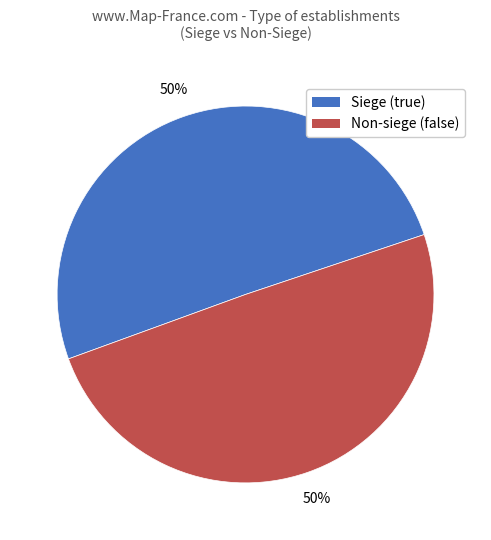

How many slices are in this pie chart?

2